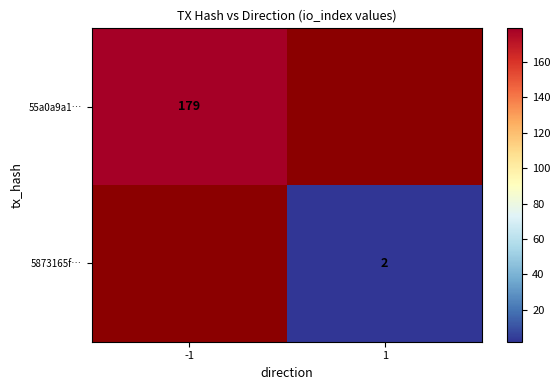

True or false: 5873165f… has a value of 1 at 1.

False